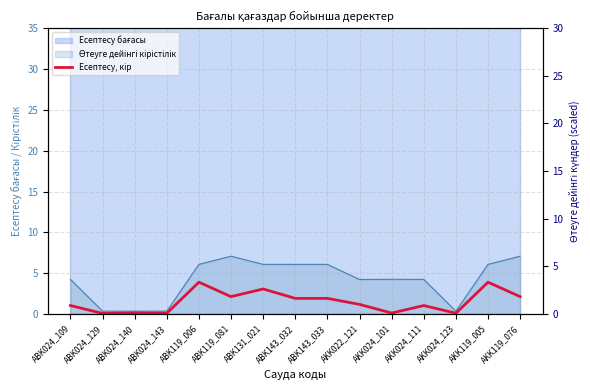

Rank the categories by value from lowest to highest.

ABK024_129, ABK024_143, AKK024_123, AKK024_101, ABK024_140, ABK024_109, AKK024_111, AKK022_121, ABK143_032, ABK143_033, ABK119_081, AKK119_076, ABK131_021, ABK119_006, AKK119_005